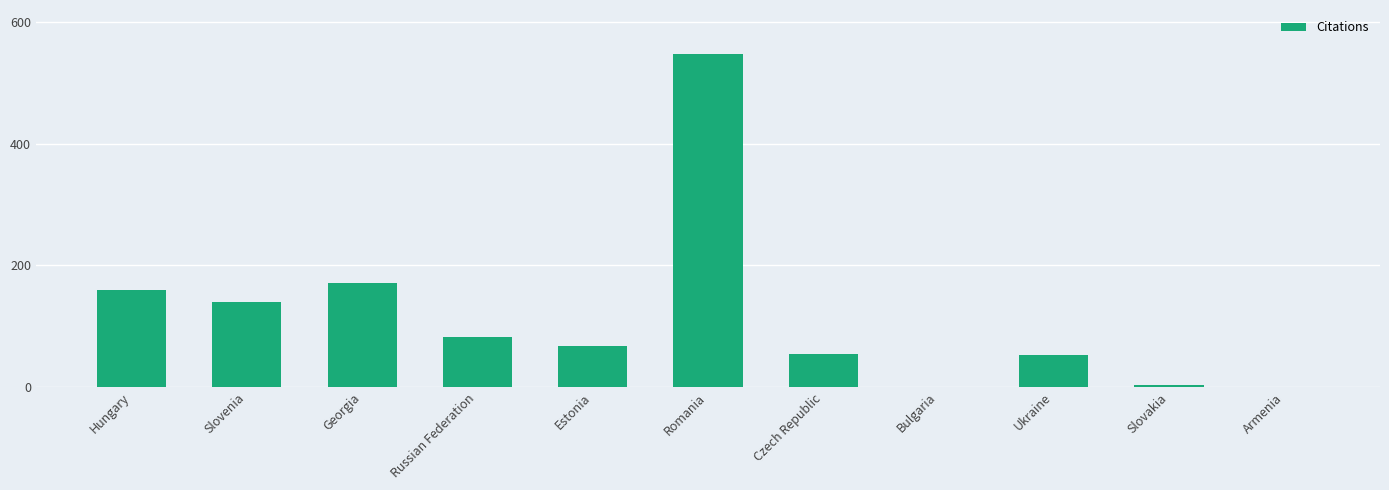

Which has a higher value, Russian Federation or Armenia?

Russian Federation